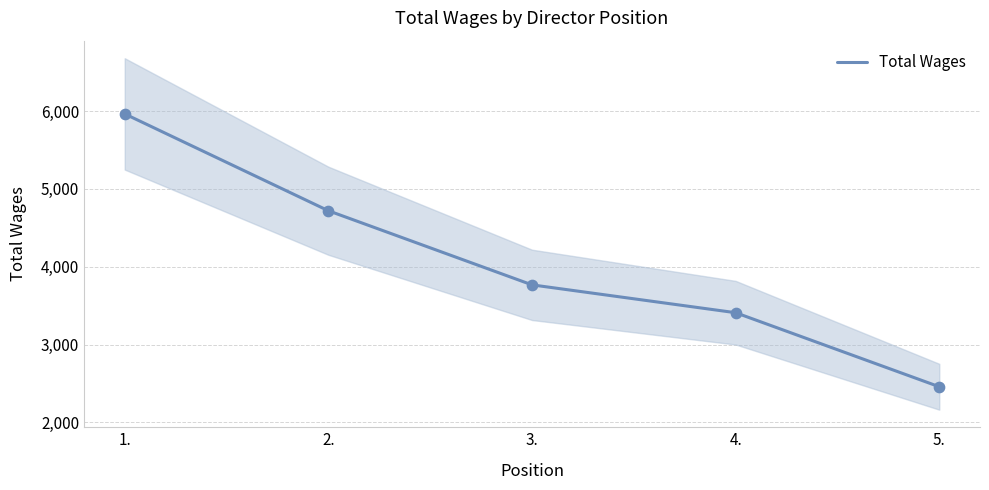

What is the ratio of the value at 5. to the value at 1.?

0.4